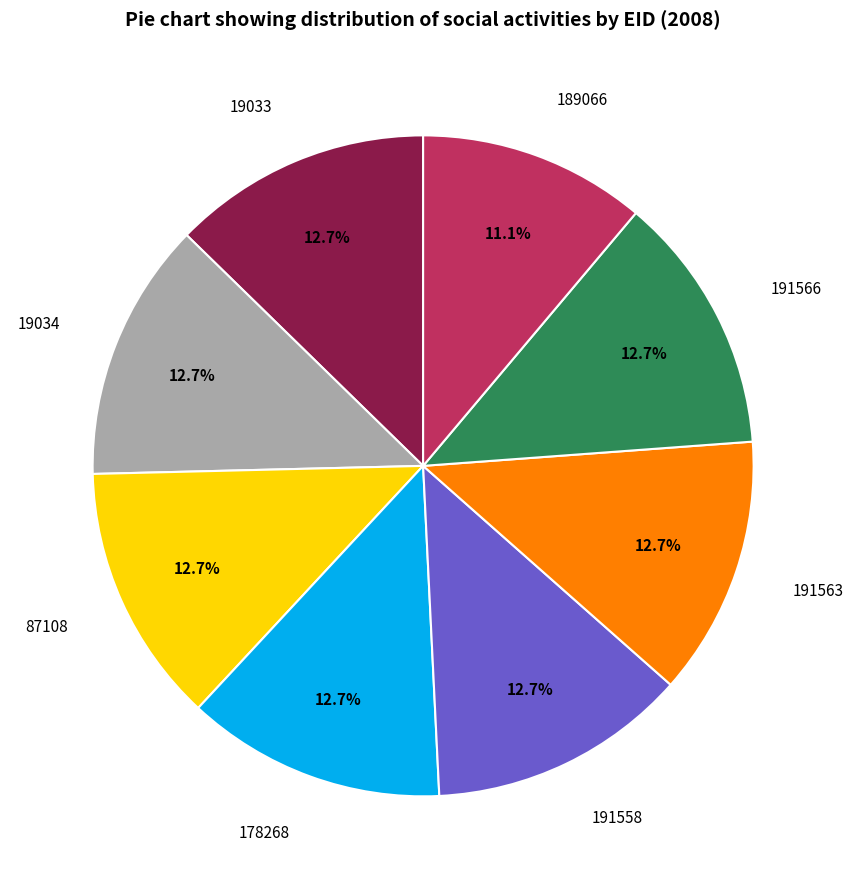

What is the smallest slice in the pie chart?

189066